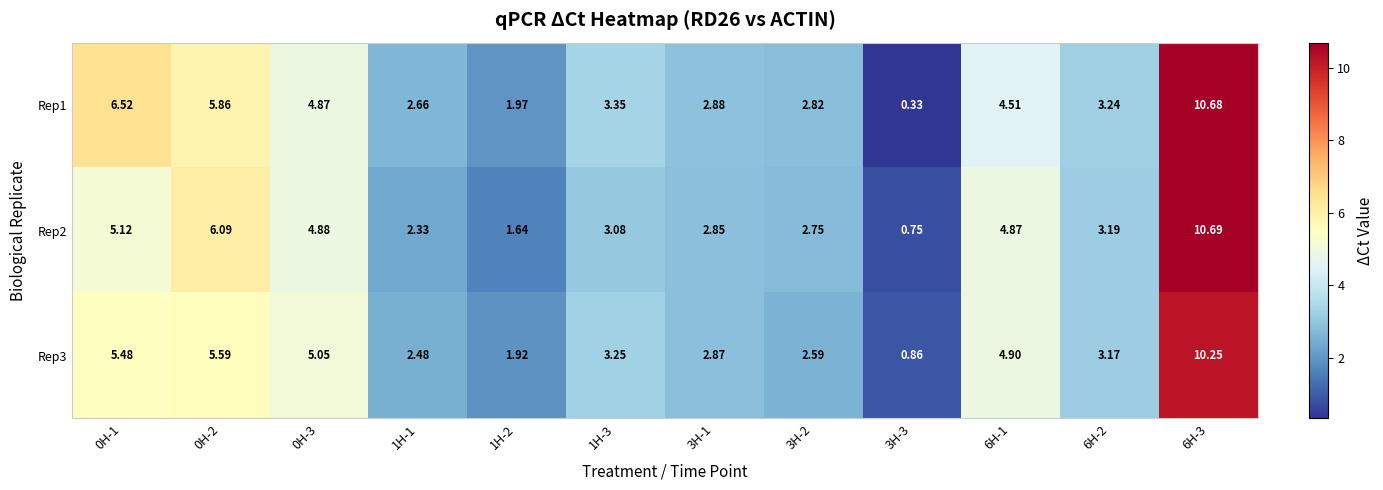

At which category is the sum across all series the highest?

6H-3